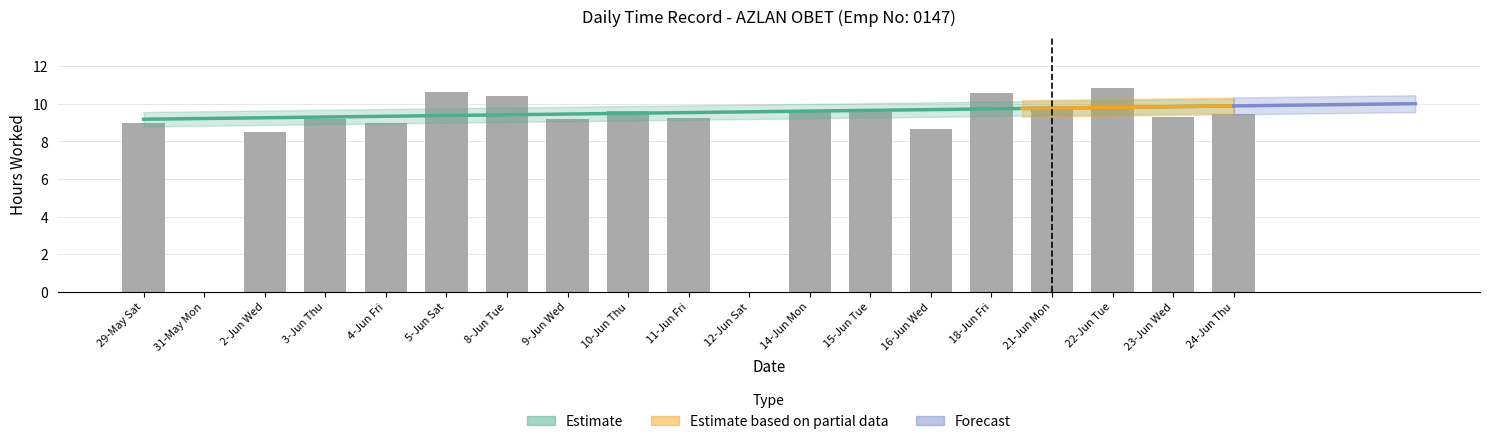

Does the chart contain stacked bars?

No